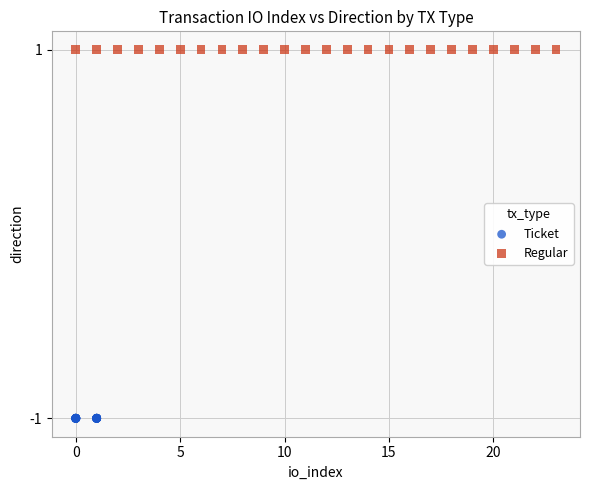

Which series contains the highest Y value?

Regular